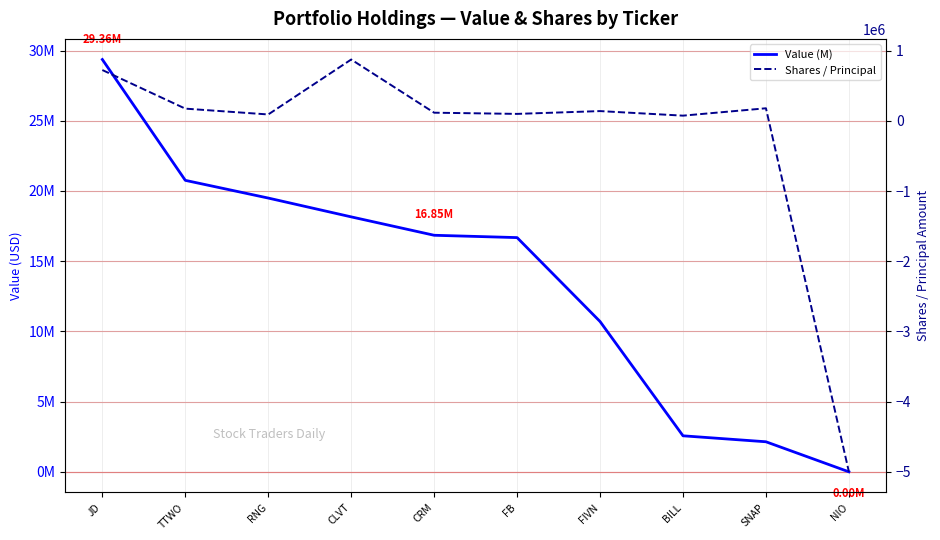

List the labels in order of Value (M) value, smallest first.

NIO, SNAP, BILL, FIVN, FB, CRM, CLVT, RNG, TTWO, JD